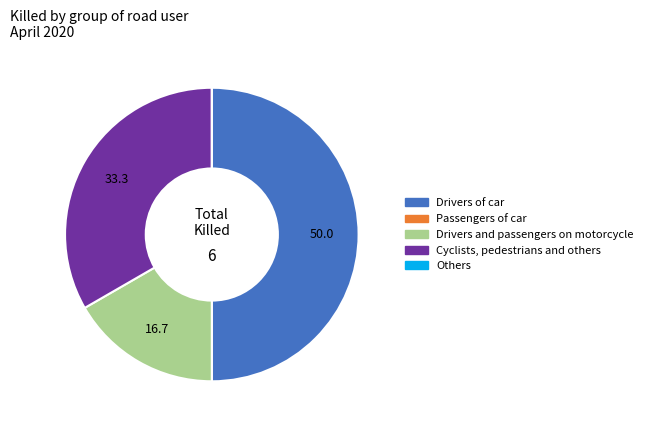

Approximately how many times larger is the value at Cyclists, pedestrians and others compared to Drivers and passengers on motorcycle?

2.0